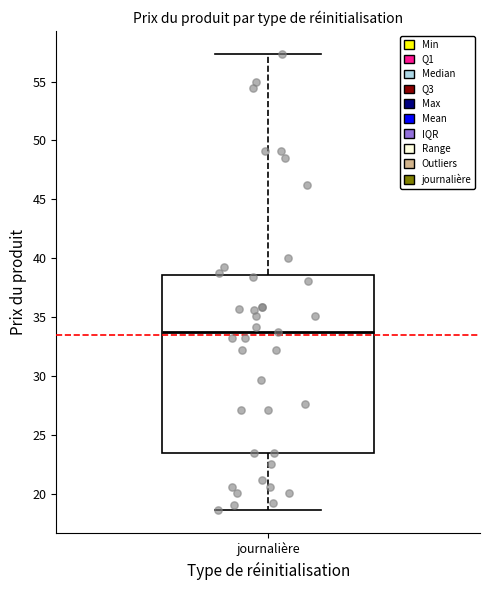

Read this box plot against the y-axis: the position of the median line, the range covered by the box, and the ends of both whiskers. The values are not printed on the chart, so give them approximately, as read against the axis.

median 33.5, box 23.5 to 38.5, whiskers 18.5 to 57.5